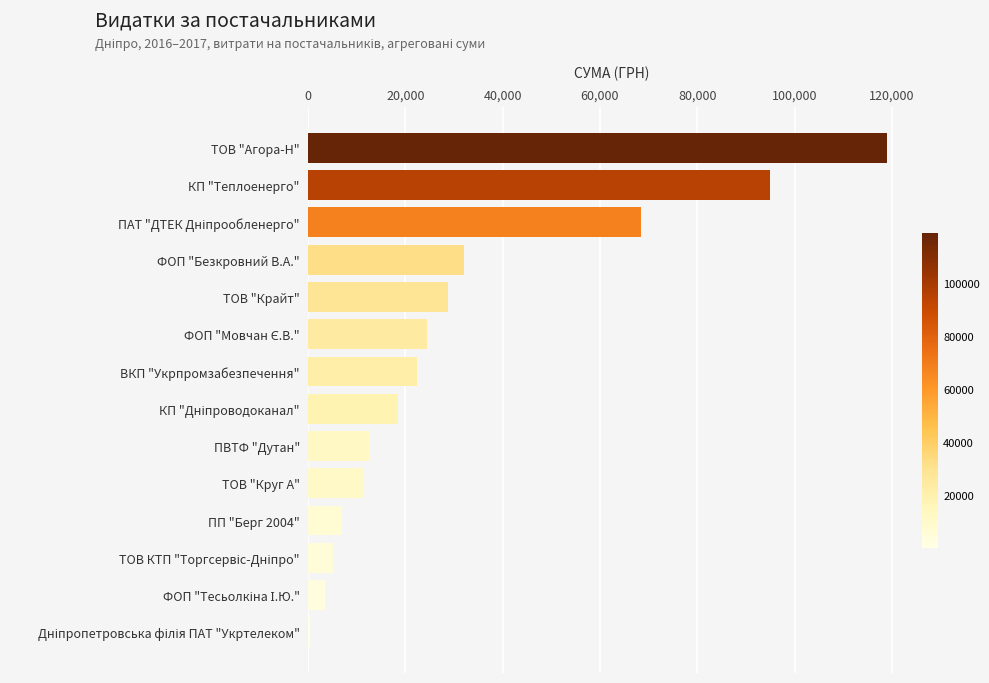

What is the sum of all values?

448069.6